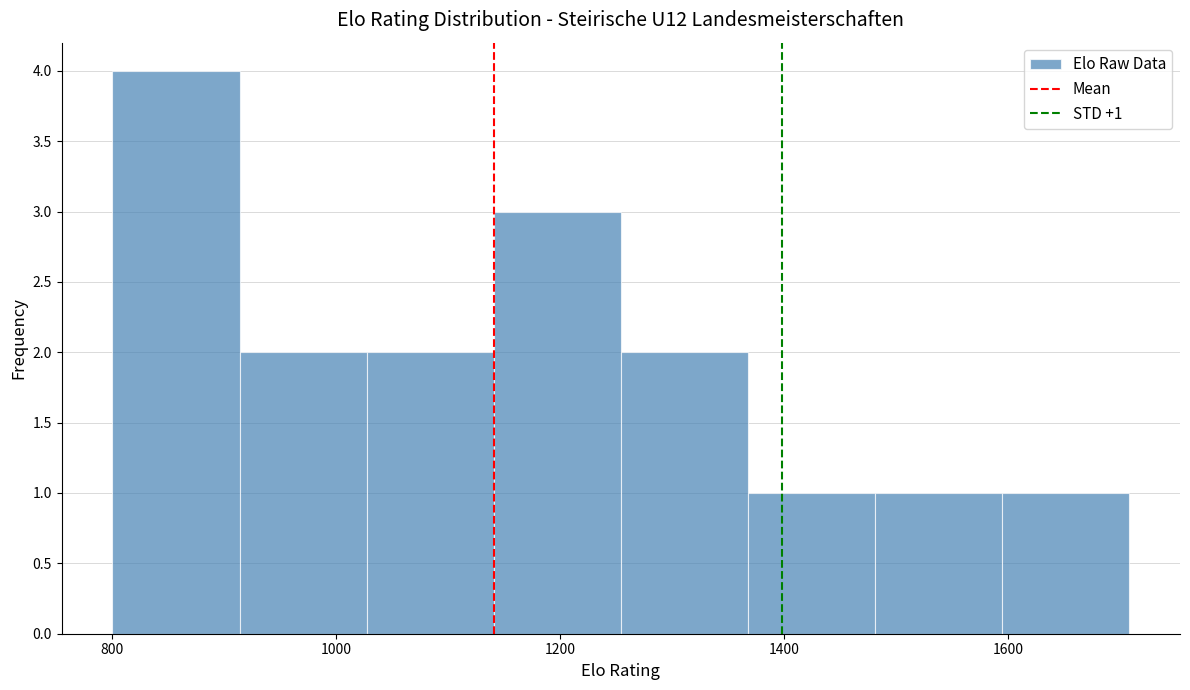

Over which range of the x-axis is the bar tallest?

800 to 920